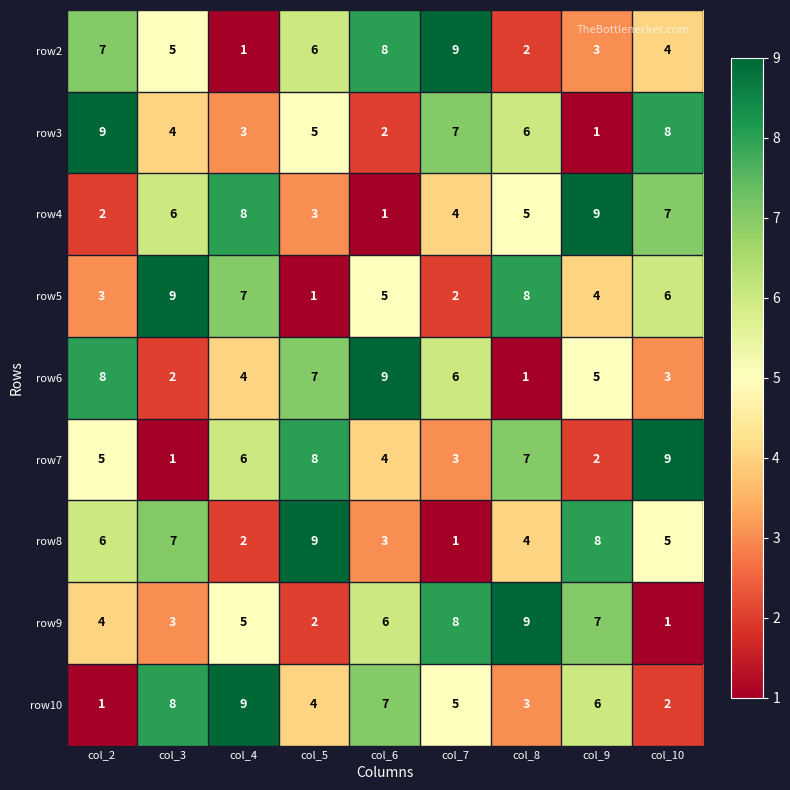

At how many categories does at least one series exceed 4?

9